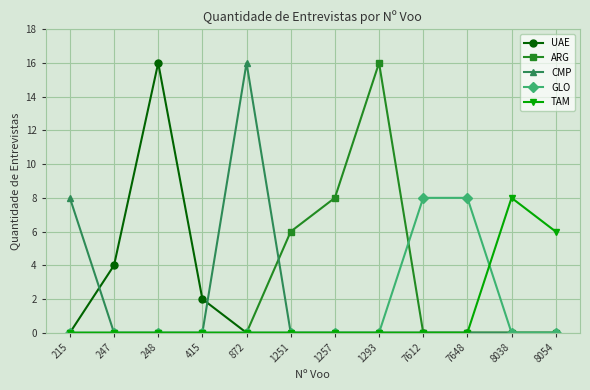

How many TAM values are between 0 and 1?

10